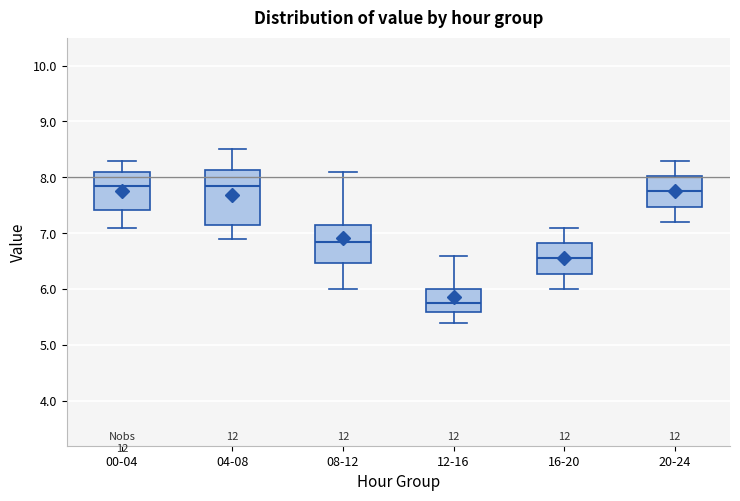

Reading left to right, transcribe this box plot: for each box, give where its median line is, the range the box spans, and where its two whiskers end, as read against the y-axis. The values are not printed on the chart, so give them approximately, as read against the axis.

00-04: median 7.9, box 7.4 to 8.1, whiskers 7.1 to 8.3
04-08: median 7.9, box 7.2 to 8.1, whiskers 6.9 to 8.5
08-12: median 6.9, box 6.5 to 7.2, whiskers 6.0 to 8.1
12-16: median 5.8, box 5.6 to 6.0, whiskers 5.4 to 6.6
16-20: median 6.6, box 6.3 to 6.8, whiskers 6.0 to 7.1
20-24: median 7.8, box 7.5 to 8.0, whiskers 7.2 to 8.3